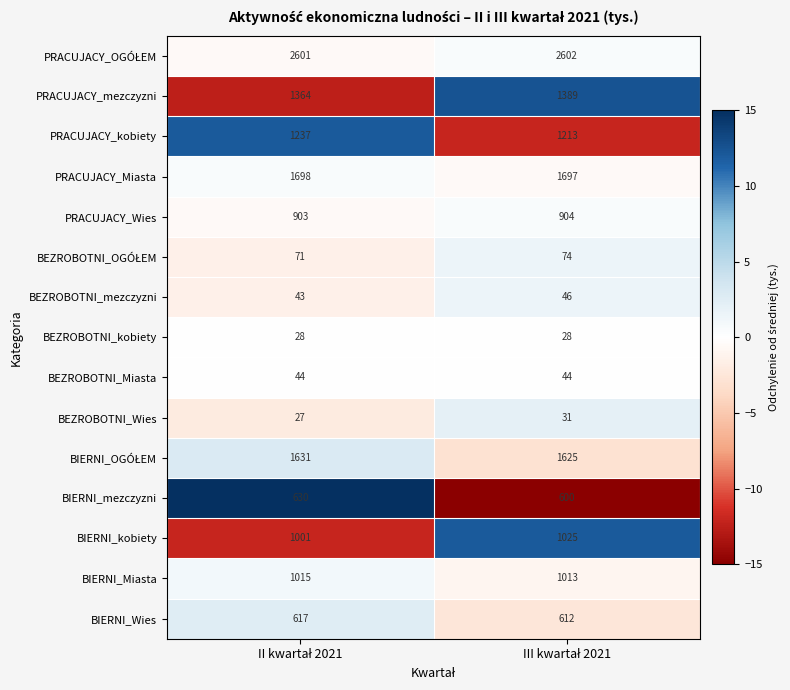

What is the average value of the BEZROBOTNI_Miasta series?

44